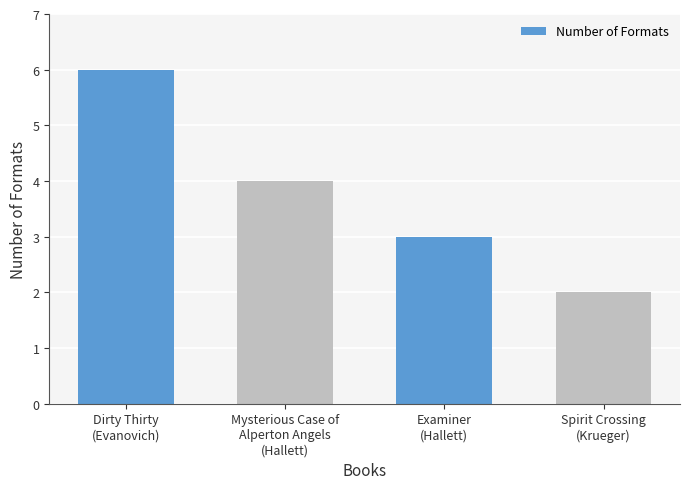

The chart shows a value of 2 at Spirit Crossing
(Krueger). True or false?

True